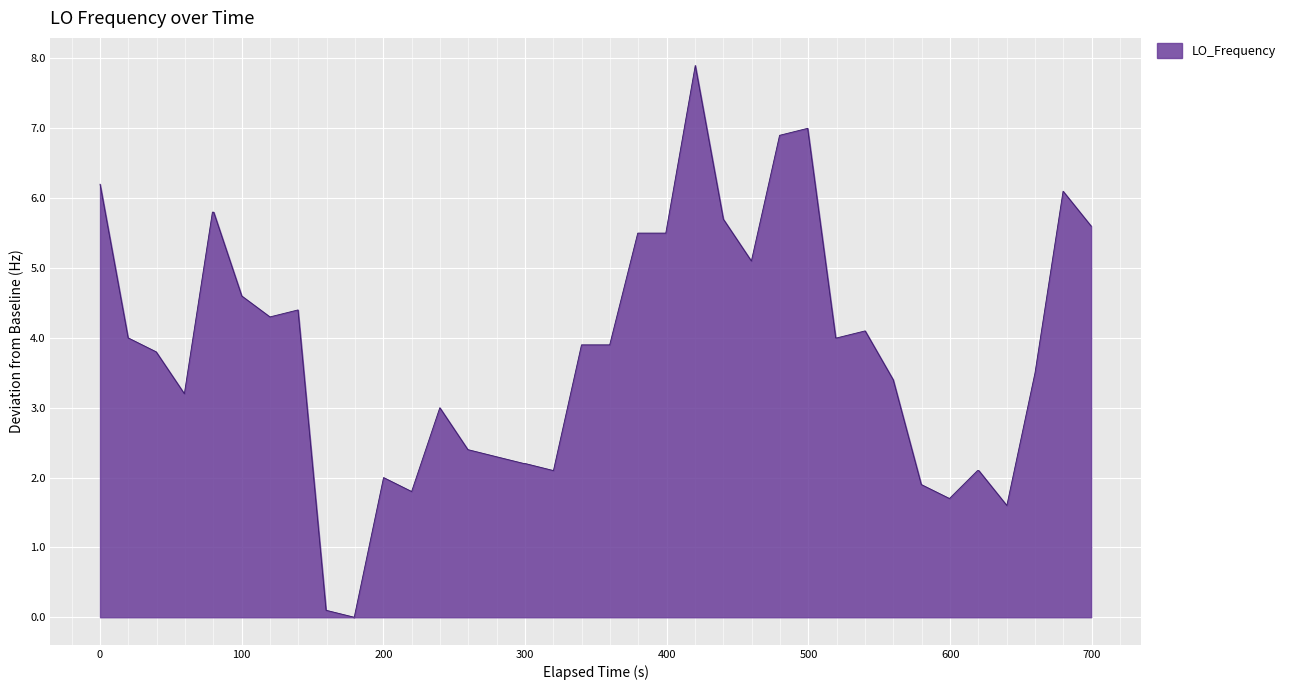

What is the greatest value displayed?

7.9